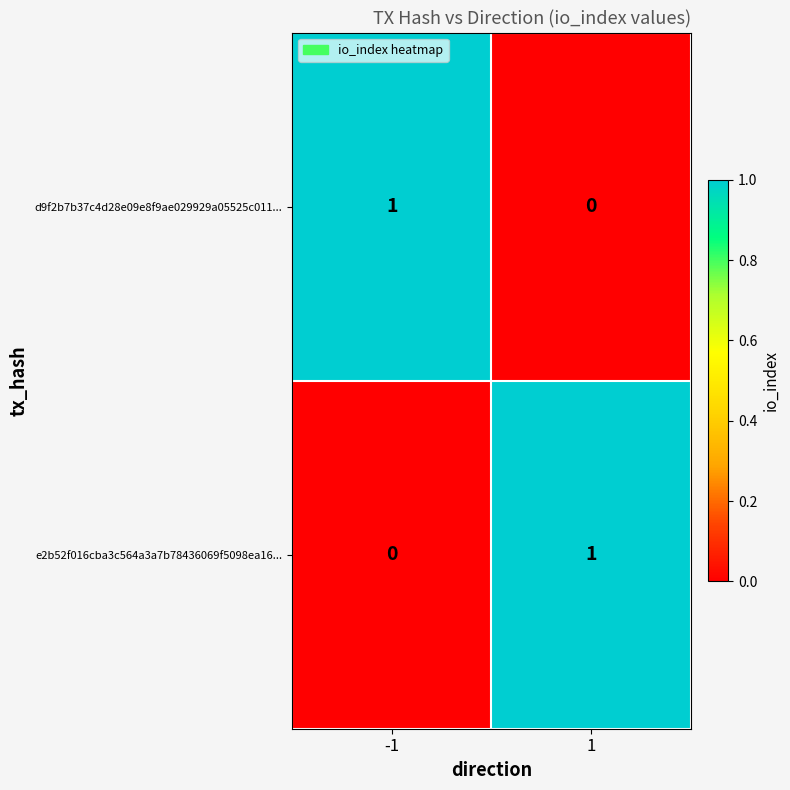

How many series are shown in this chart?

2